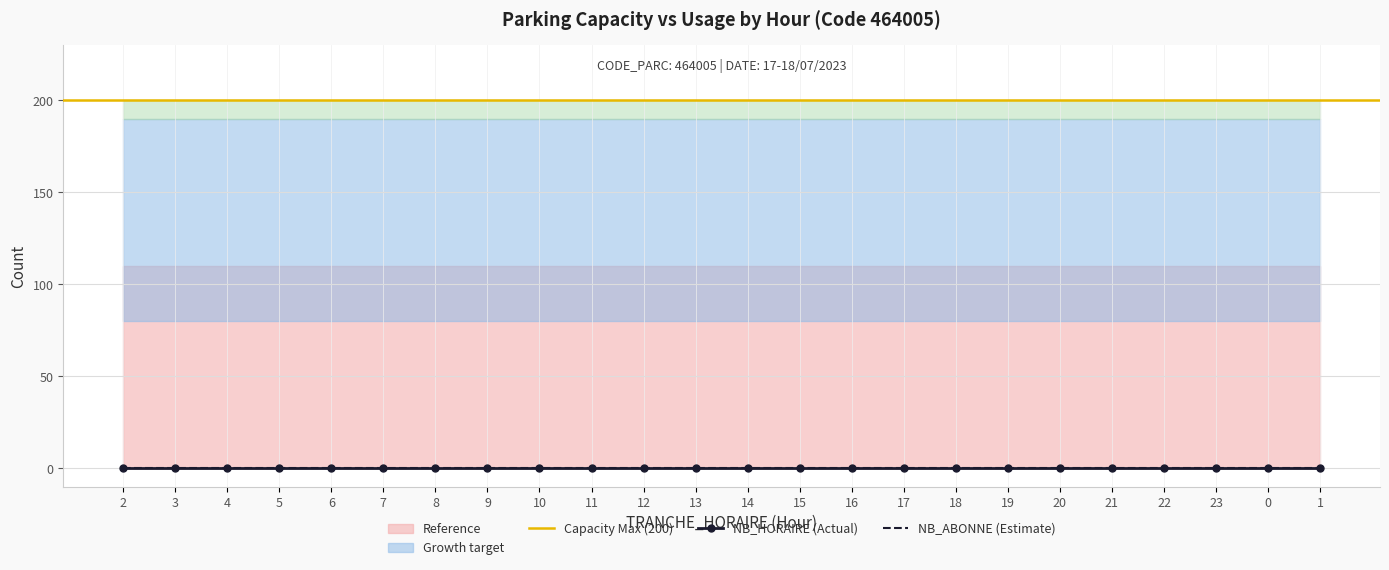

At 10, list the series in order from smallest to largest.

NB_HORAIRE, NB_ABONNE, CAPACITE_MAX